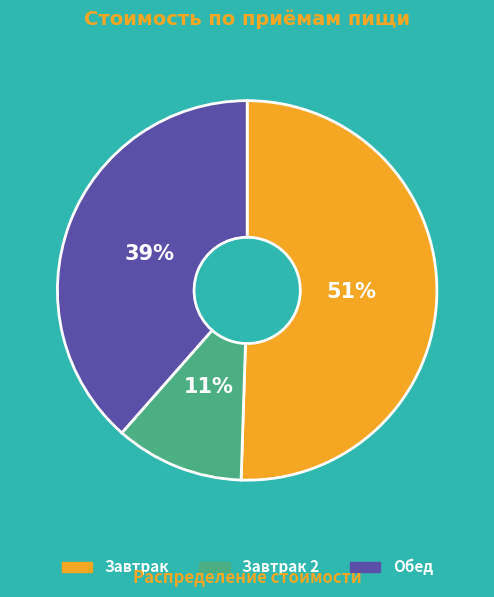

How many slices are in this pie chart?

3